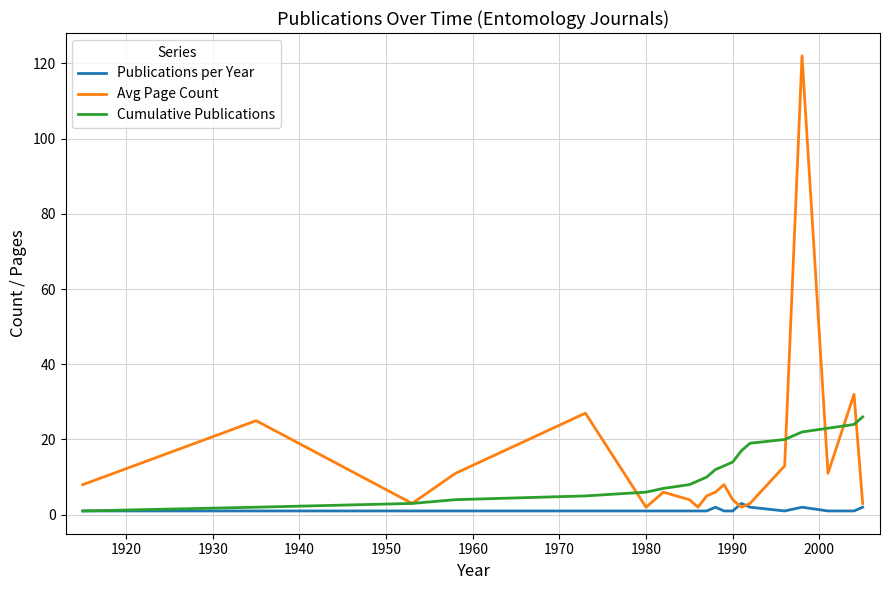

Rank the series by their maximum value, from lowest to highest.

Publications per Year, Cumulative Publications, Avg Page Count